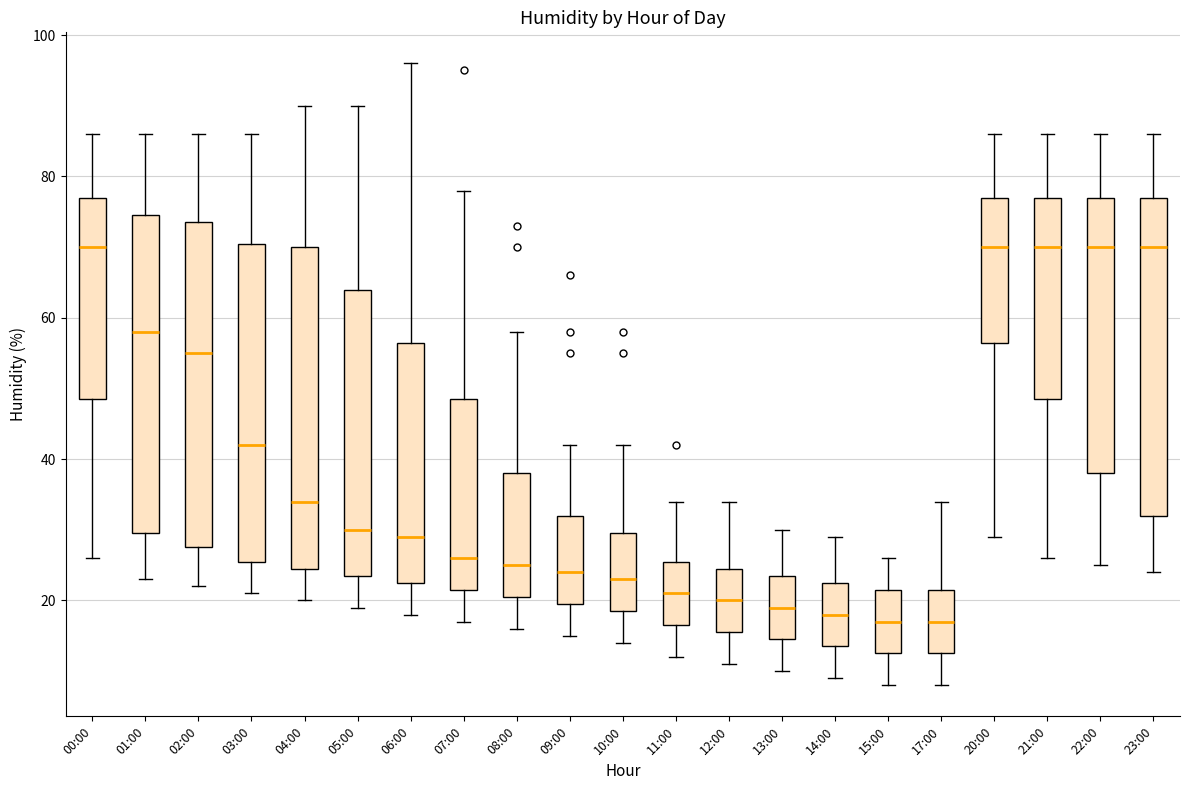

Reading left to right, transcribe this box plot: for each box, give where its median line is, the range the box spans, and where its two whiskers end, as read against the y-axis. The values are not printed on the chart, so give them approximately, as read against the axis.

00:00: median 70, box 48 to 78, whiskers 26 to 86
01:00: median 58, box 30 to 74, whiskers 24 to 86
02:00: median 56, box 28 to 74, whiskers 22 to 86
03:00: median 42, box 26 to 70, whiskers 22 to 86
04:00: median 34, box 24 to 70, whiskers 20 to 90
05:00: median 30, box 24 to 64, whiskers 20 to 90
06:00: median 30, box 22 to 56, whiskers 18 to 96
07:00: median 26, box 22 to 48, whiskers 18 to 78
08:00: median 26, box 20 to 38, whiskers 16 to 58
09:00: median 24, box 20 to 32, whiskers 16 to 42
10:00: median 24, box 18 to 30, whiskers 14 to 42
11:00: median 22, box 16 to 26, whiskers 12 to 34
12:00: median 20, box 16 to 24, whiskers 12 to 34
13:00: median 20, box 14 to 24, whiskers 10 to 30
14:00: median 18, box 14 to 22, whiskers 10 to 30
15:00: median 18, box 12 to 22, whiskers 8 to 26
17:00: median 18, box 12 to 22, whiskers 8 to 34
20:00: median 70, box 56 to 78, whiskers 30 to 86
21:00: median 70, box 48 to 78, whiskers 26 to 86
22:00: median 70, box 38 to 78, whiskers 26 to 86
23:00: median 70, box 32 to 78, whiskers 24 to 86